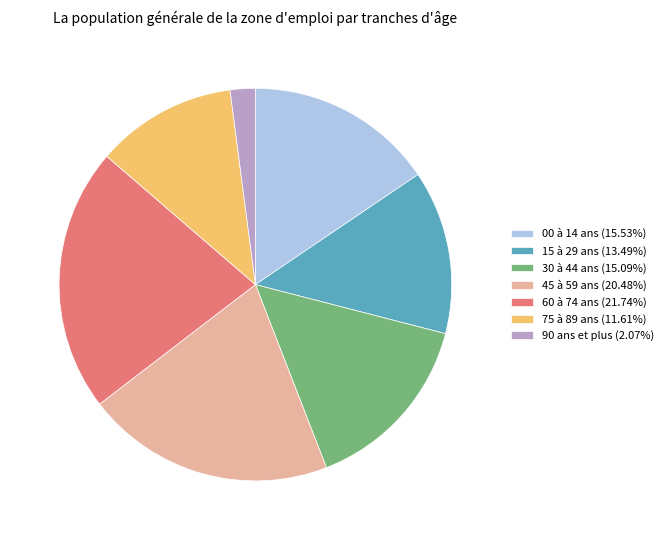

Approximately how many times larger is the value at 60 à 74 ans (21.74%) compared to 00 à 14 ans (15.53%)?

1.4